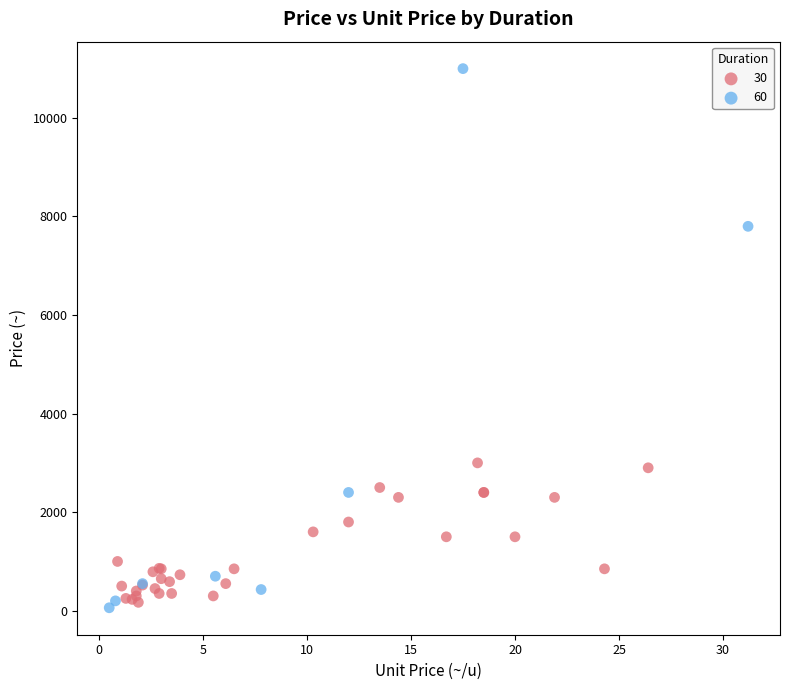

What are all the series names shown in the legend?

30, 60